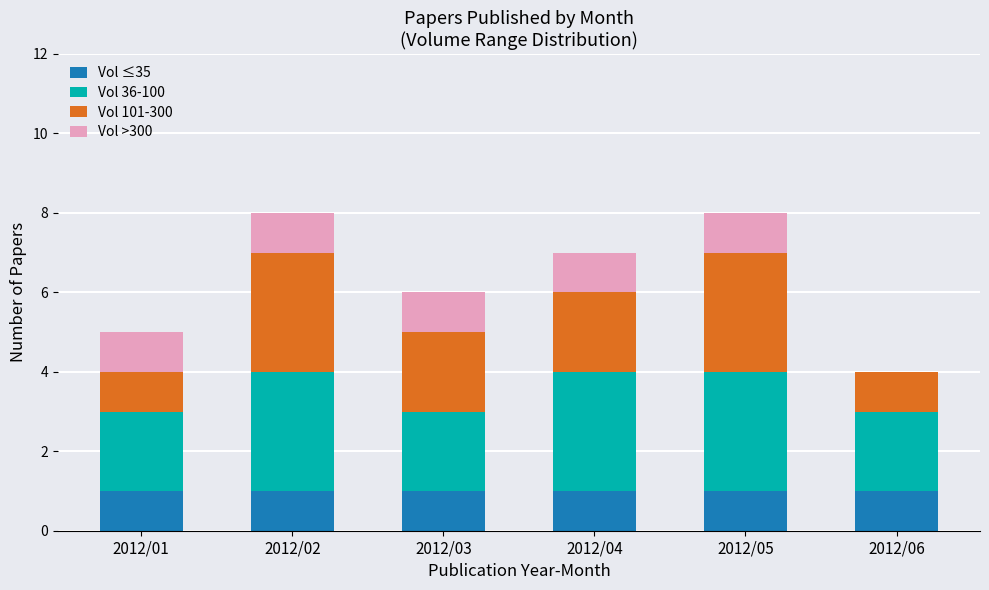

What is the total value across all series at 2012/04?

7